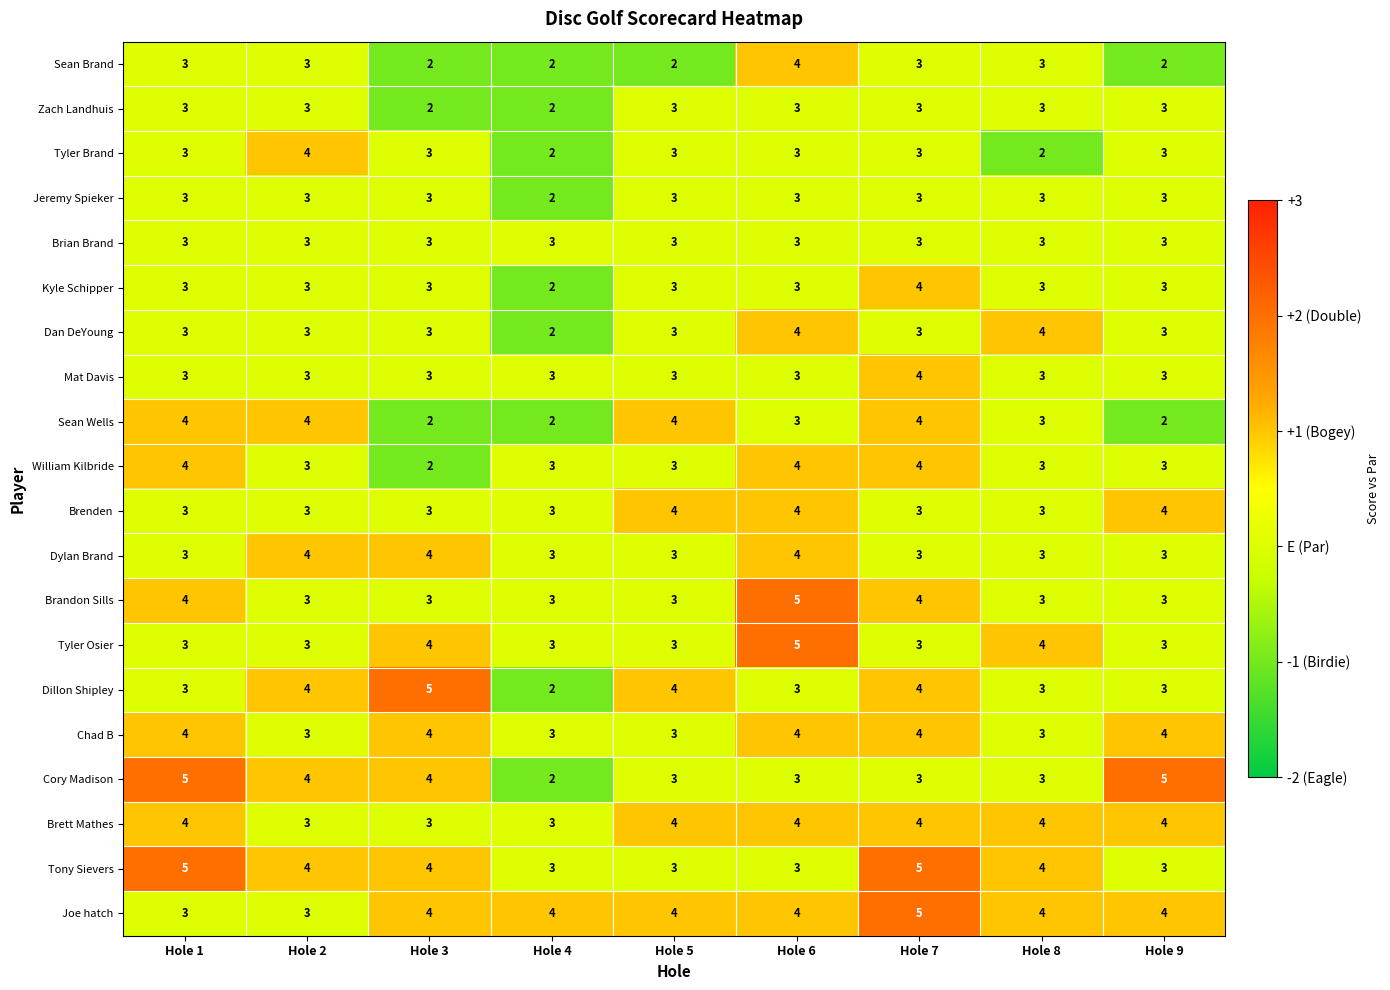

What is the greatest value displayed?

5